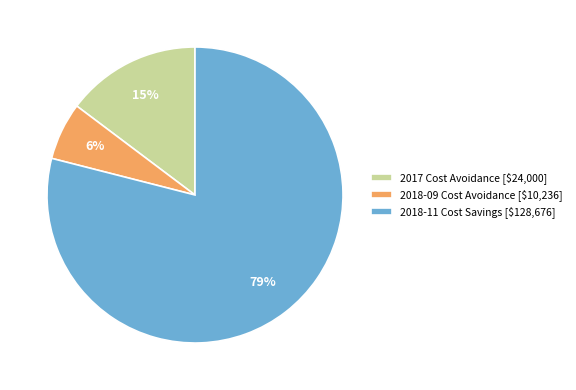

Rank the categories by value from lowest to highest.

2018-09 Cost Avoidance [$10,236], 2017 Cost Avoidance [$24,000], 2018-11 Cost Savings [$128,676]